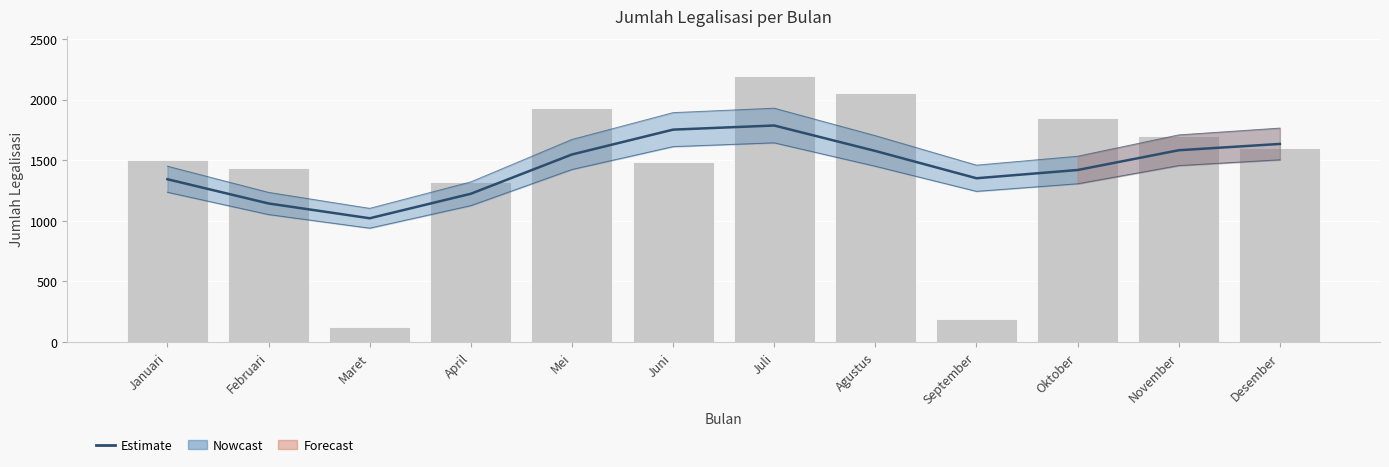

Rank the categories by value from highest to lowest.

Juli, Juni, Desember, November, Agustus, Mei, Oktober, September, Januari, April, Februari, Maret